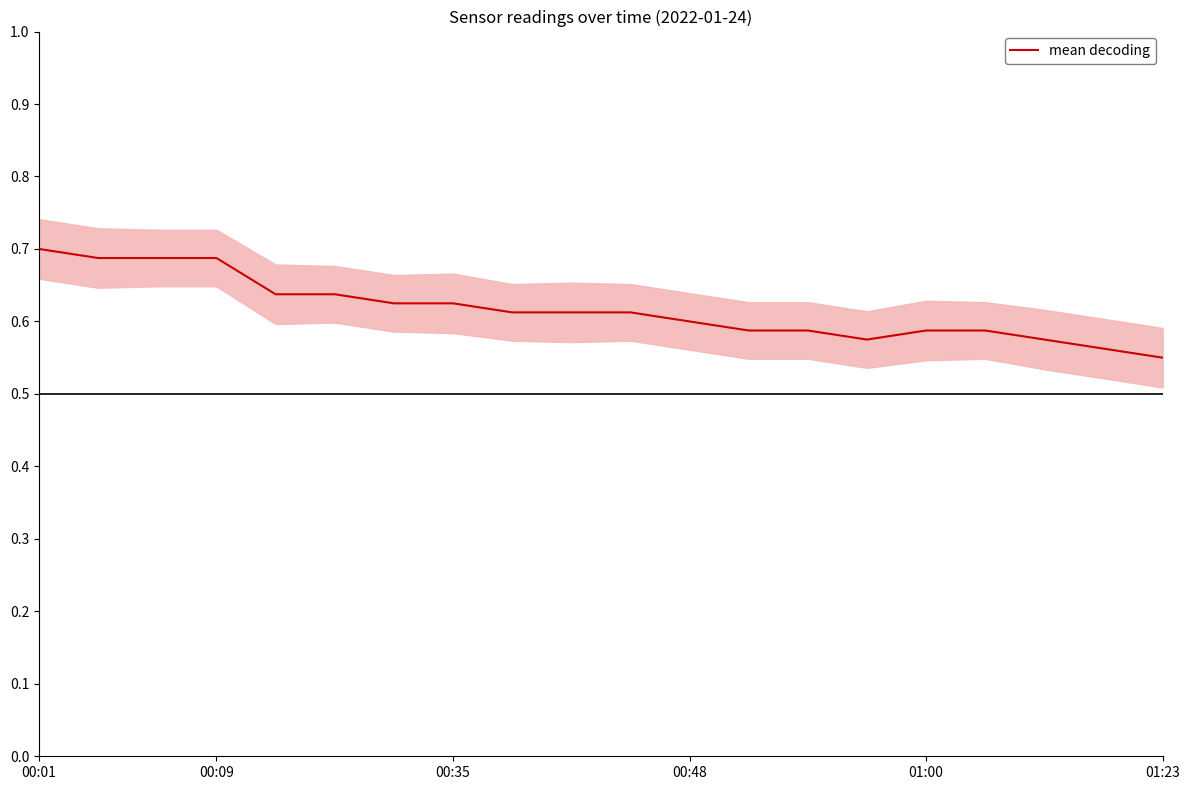

Count the values in the range 0 to 1.

20